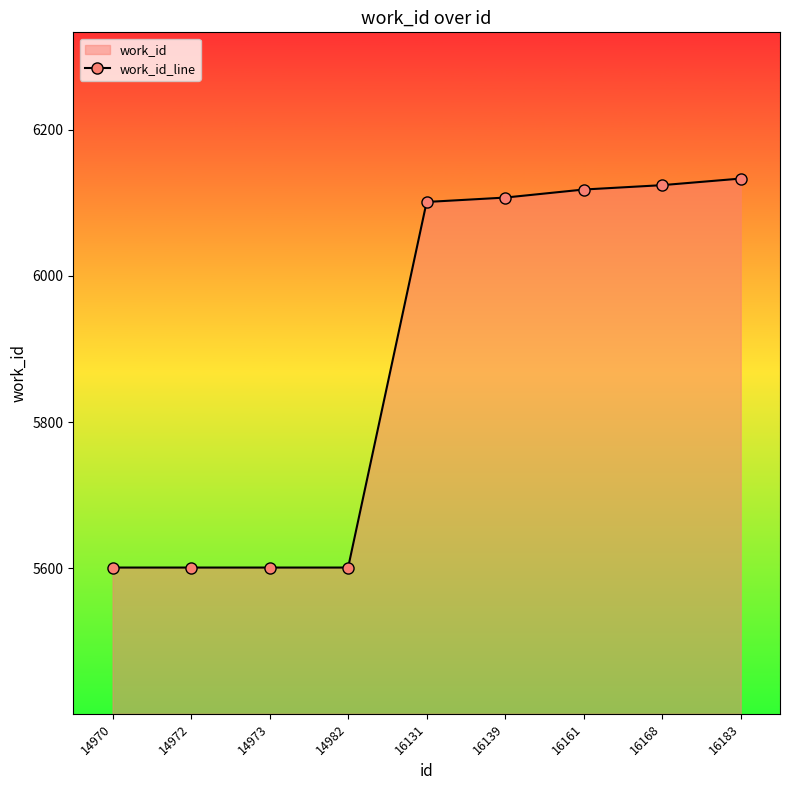

How many data points are less than 6101?

4